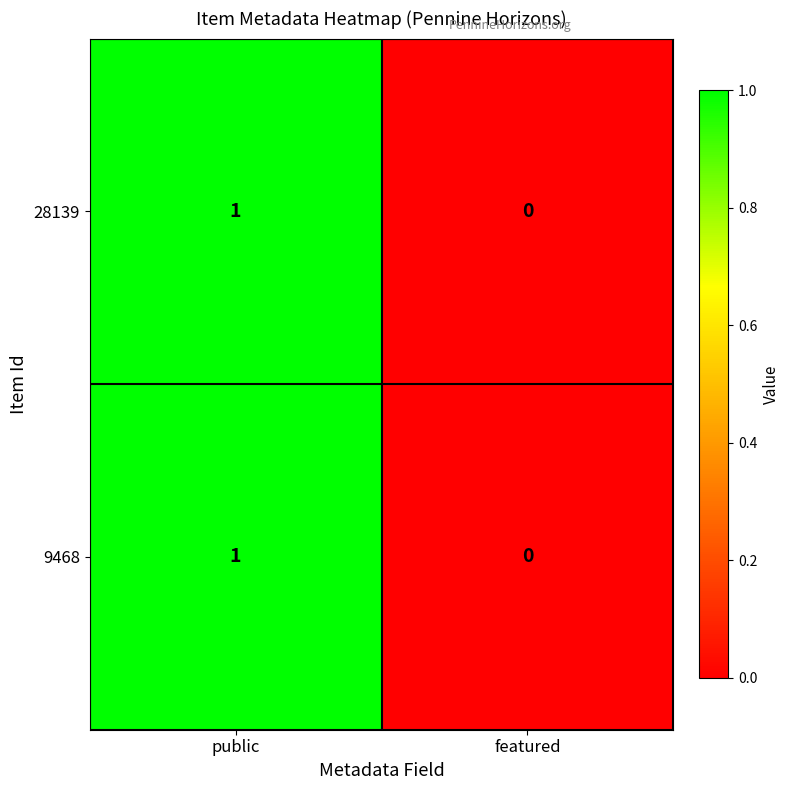

Which category has the highest value in the 9468 series?

public